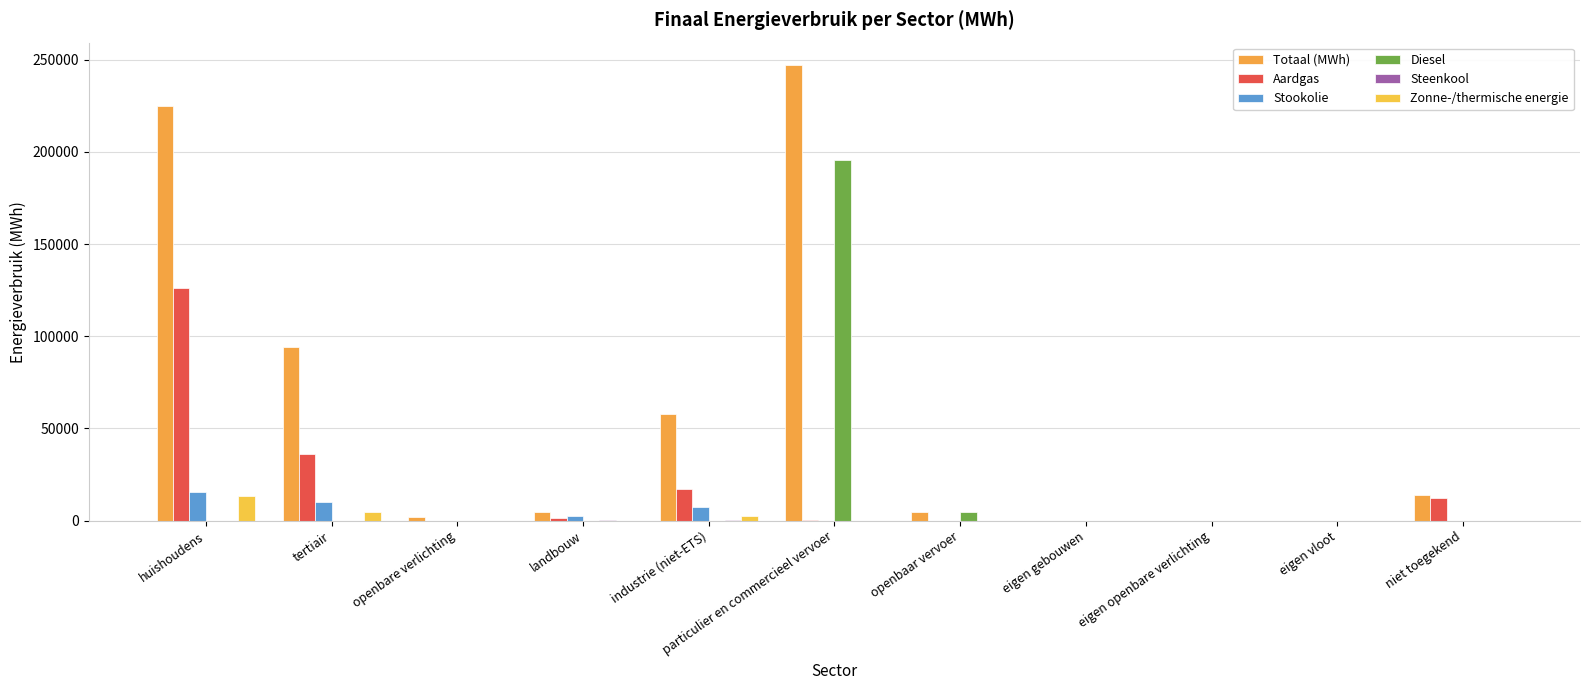

Where is Diesel nearest to the value 97771?

openbaar vervoer